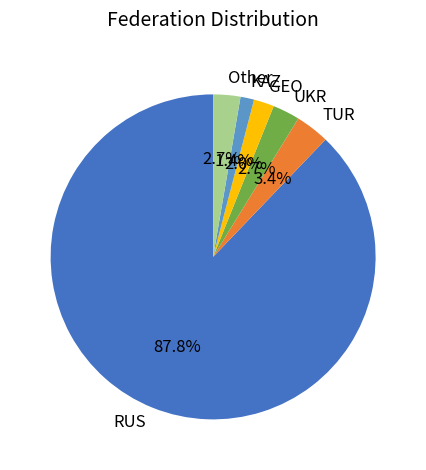

Which slice is the largest?

RUS